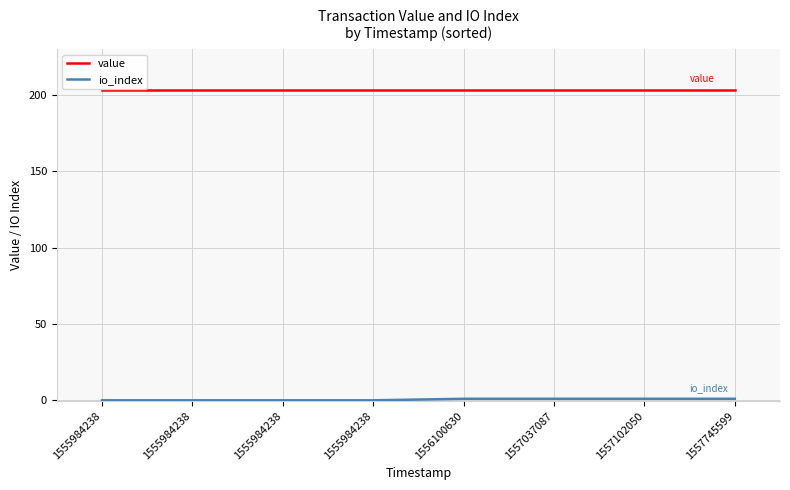

The value of io_index at 1555984238 is 0.5. True or false?

False